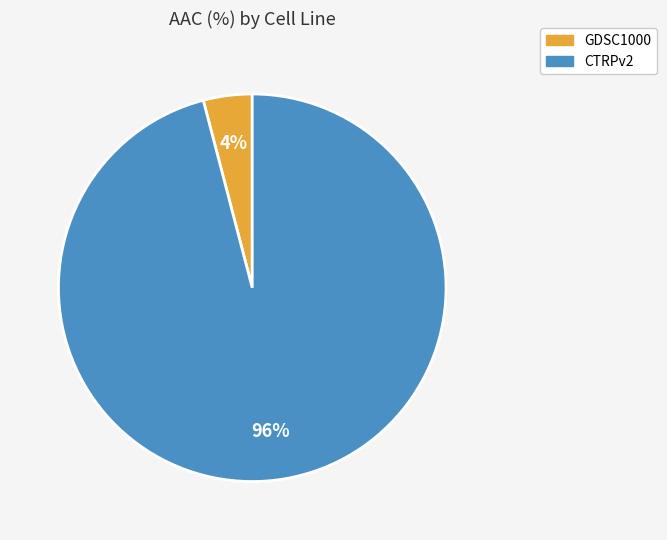

To the nearest percent, what percentage of the pie is CTRPv2?

96%